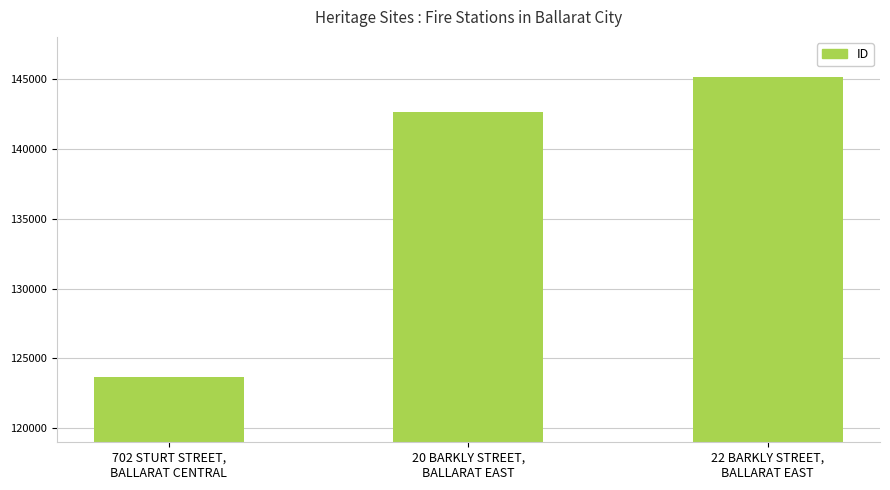

Is it true that the value at 702 STURT STREET,
BALLARAT CENTRAL is 123695?

True